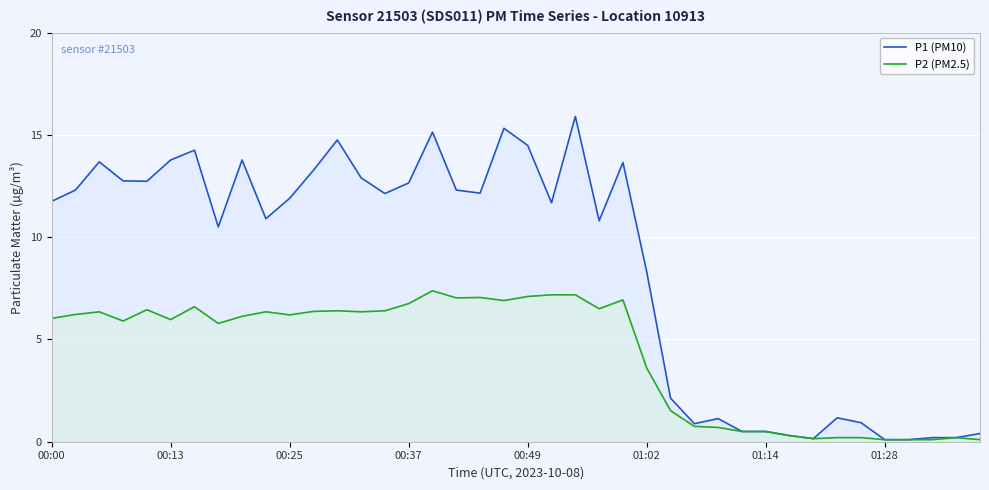

What is the average value of the P1 (PM10) series?

8.6